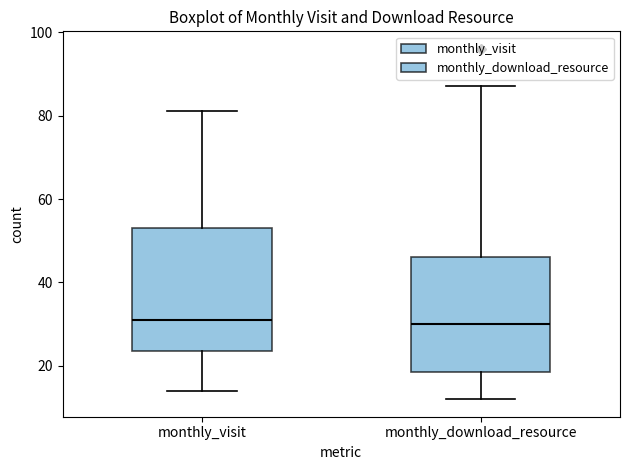

Reading left to right, read every box against the y-axis: the position of its median line, the range the box covers, and the ends of its whiskers. The values are not printed on the chart, so give them approximately, as read against the axis.

monthly_visit: median 32, box 24 to 54, whiskers 14 to 82
monthly_download_resource: median 30, box 18 to 46, whiskers 12 to 88